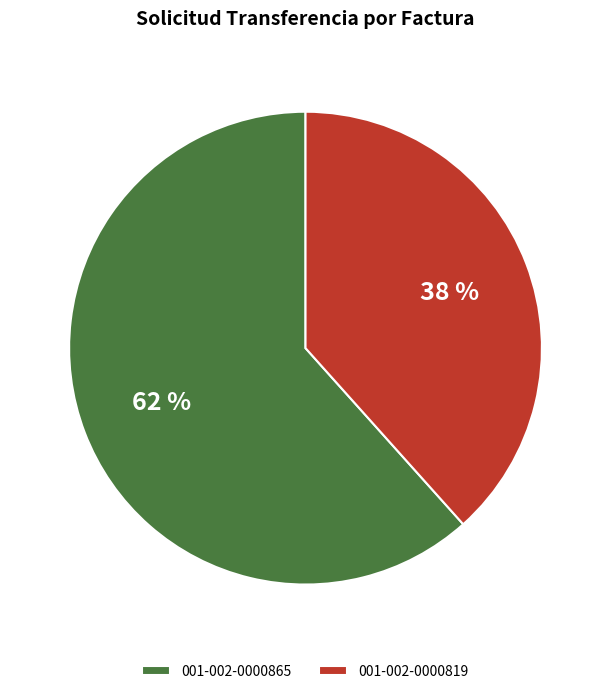

Rank the categories by value from lowest to highest.

001-002-0000819, 001-002-0000865